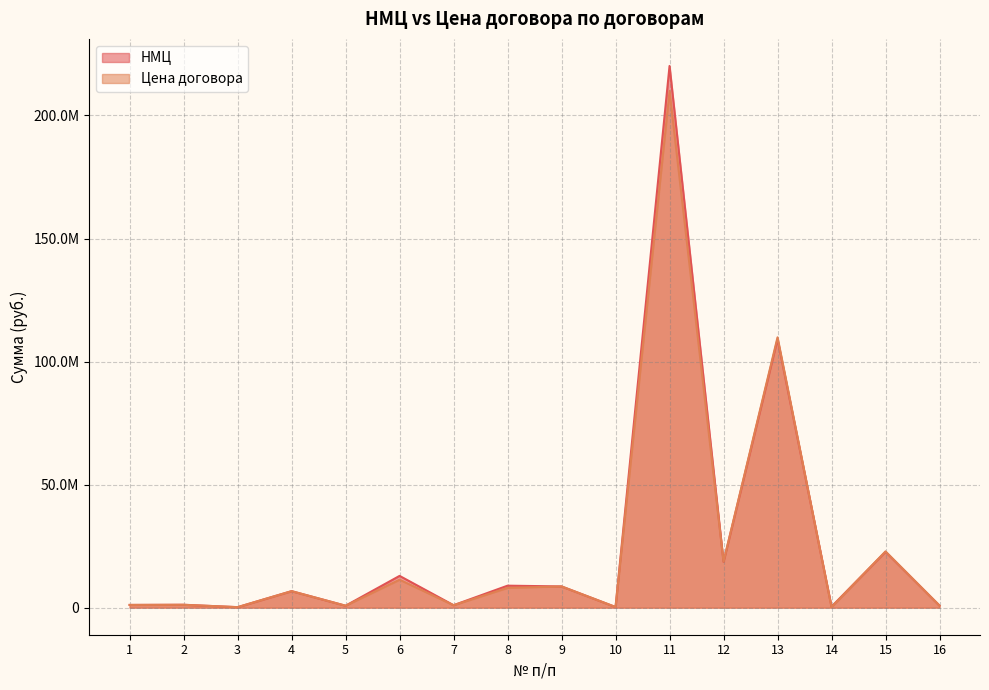

Where is the first local maximum for НМЦ?

2